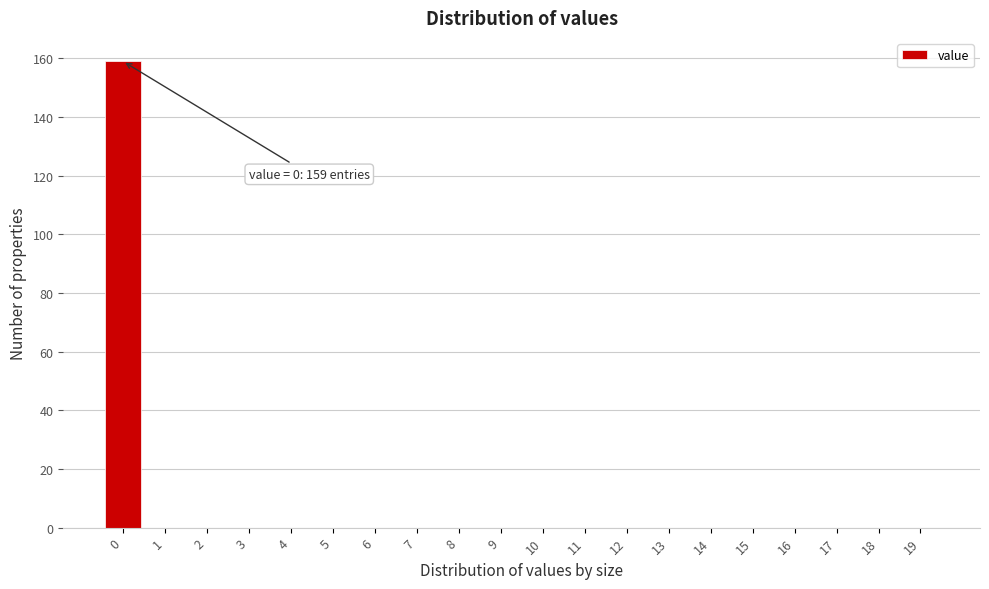

Reading right to left, list all the values displayed in this chart.

19=0	18=0	17=0	16=0	15=0	14=0	13=0	12=0	11=0	10=0	9=0	8=0	7=0	6=0	5=0	4=0	3=0	2=0	1=0	0=159